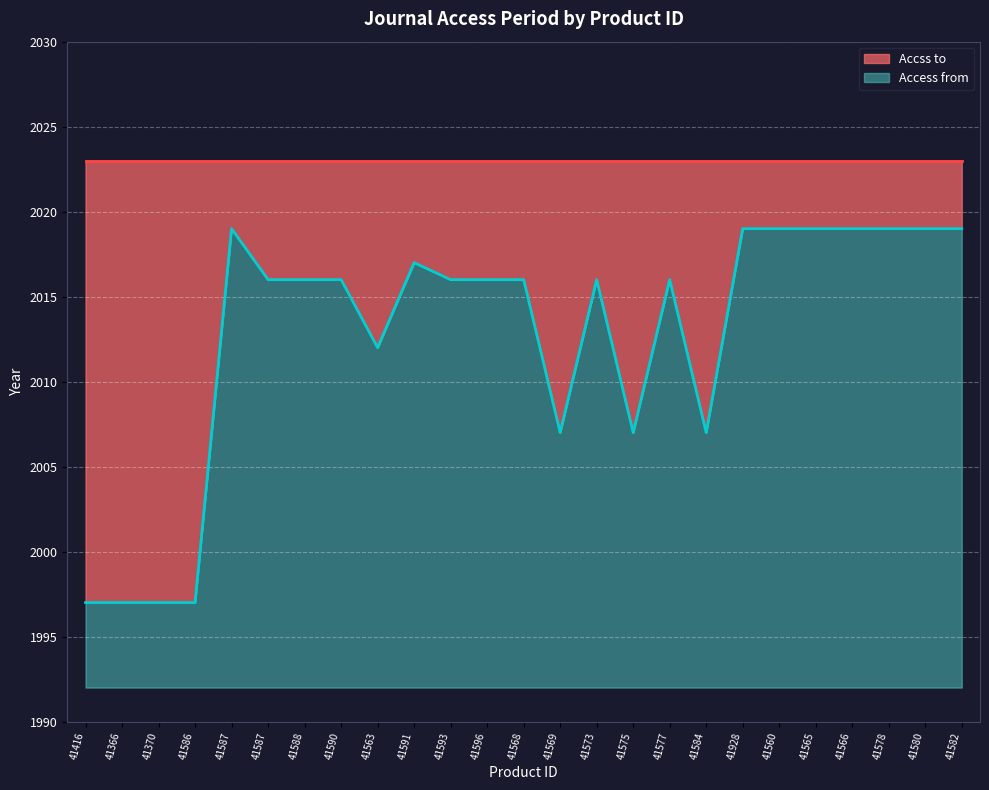

The value at 41568 is 2016. True or false?

True